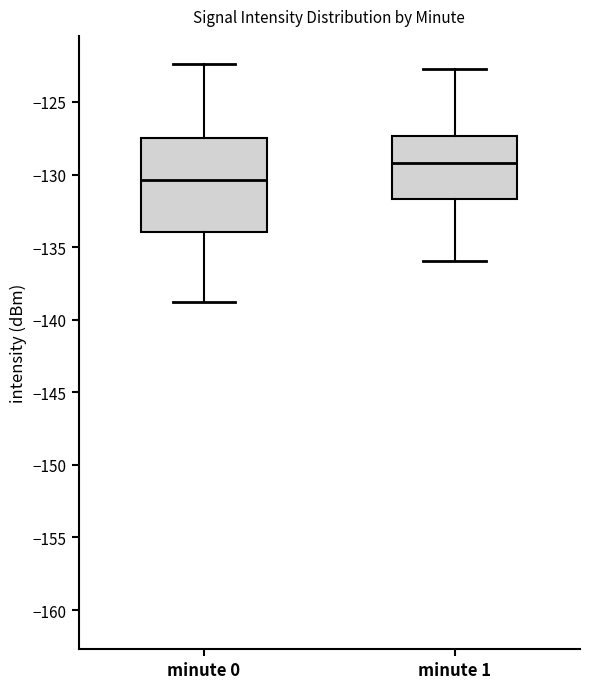

Comparing the boxes themselves (not the whiskers), which one is the tallest?

minute 0